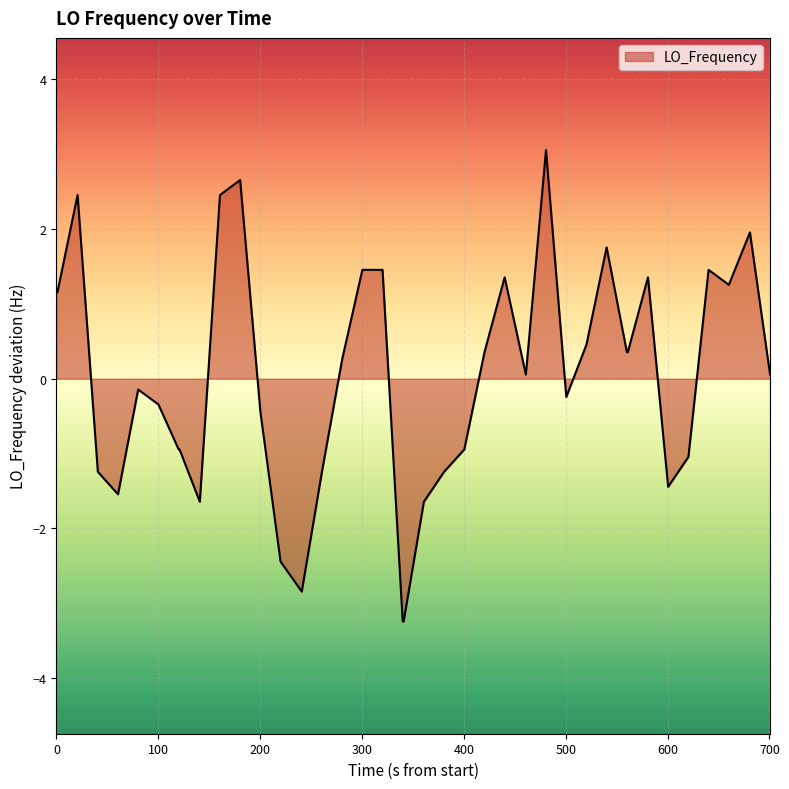

Reading left to right, list all the values displayed in this chart.

1.2	1.2	2.5	-1.2	-1.5	-0.1	-0.3	-0.9	-0.9	-1.6	2.5	2.7	-0.4	-2.4	-2.8	-1.2	0.3	1.5	1.5	-3.2	-3.2	-1.6	-1.2	-0.9	0.4	1.4	0.1	3.1	-0.2	0.5	1.8	0.4	0.4	1.4	-1.4	-1.0	1.5	1.3	2.0	0.1